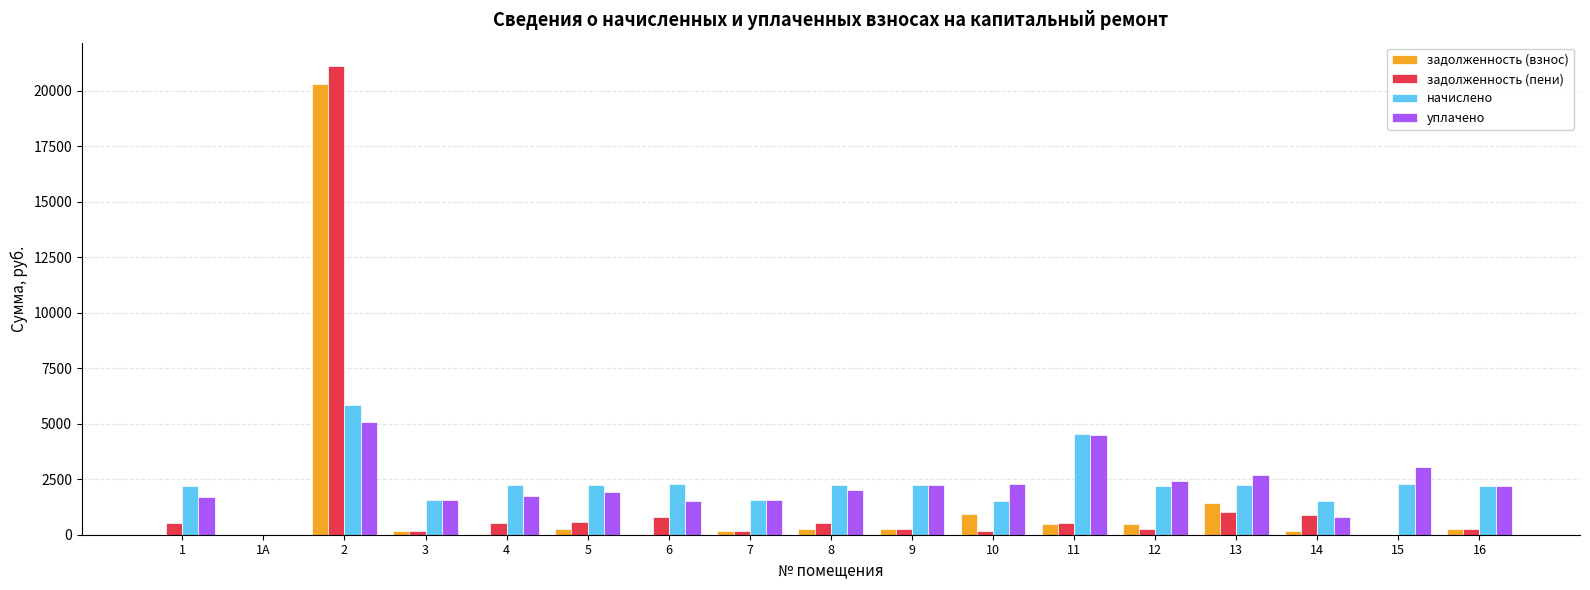

How many groups of bars are there?

17